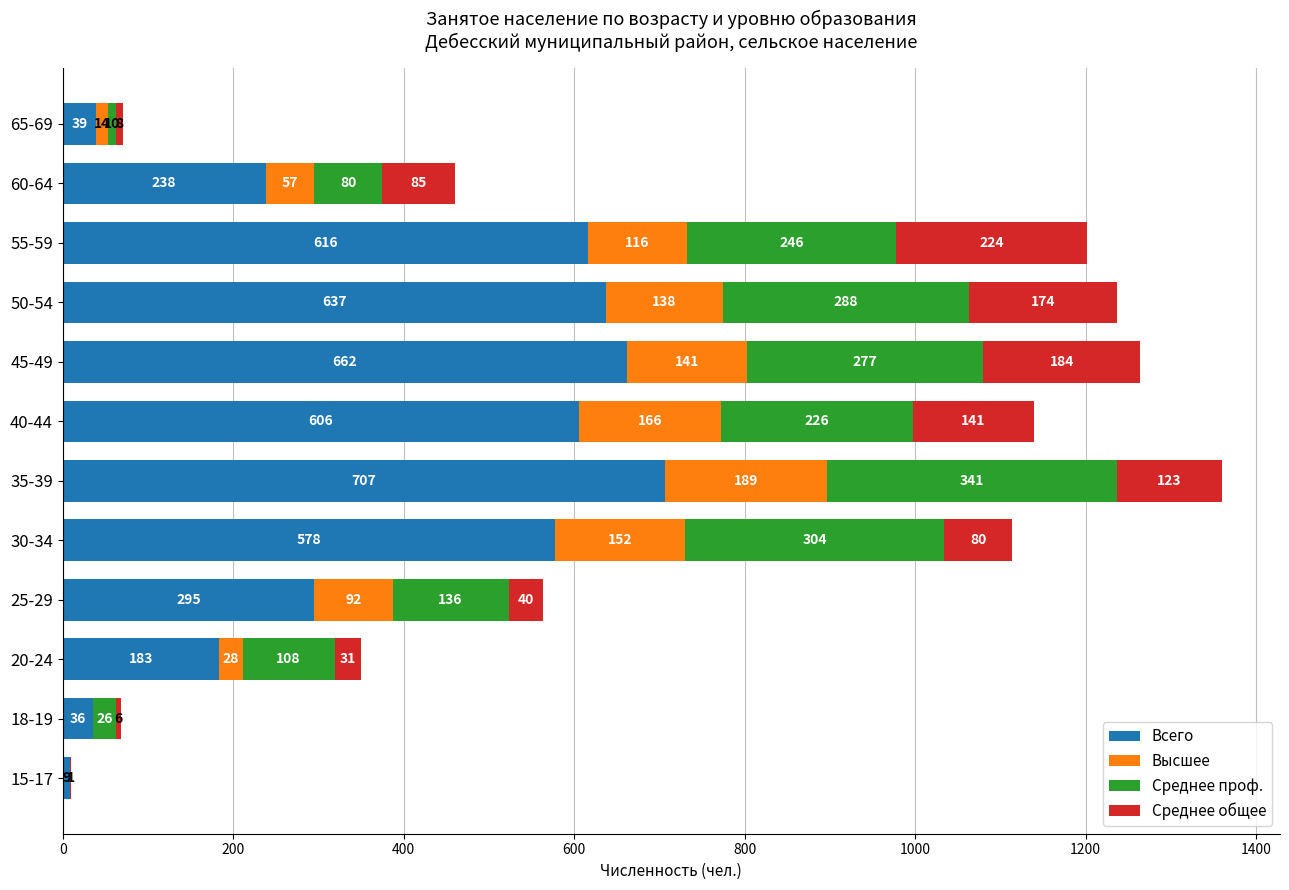

What are all the series names shown in the legend?

Всего, Высшее, Среднее проф., Среднее общее